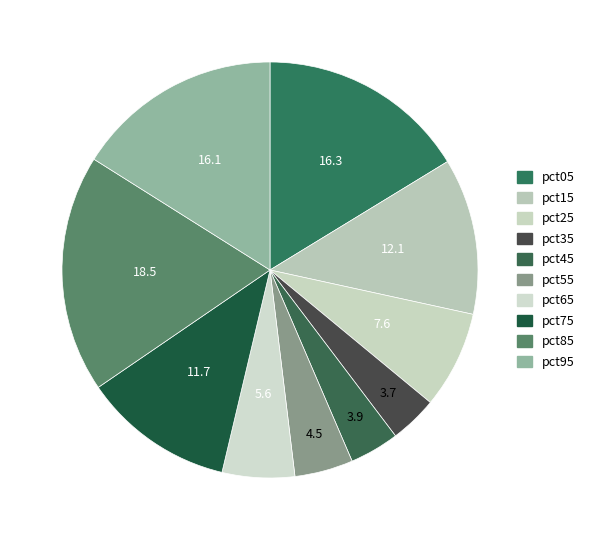

How many slices are in this pie chart?

10